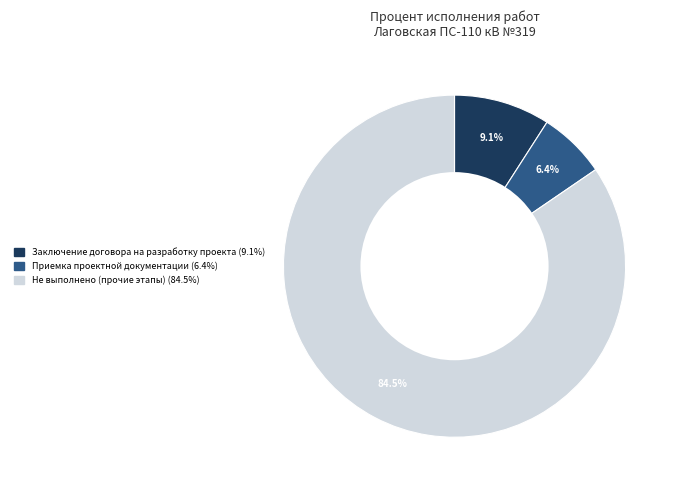

Is there a majority slice in this chart?

Yes